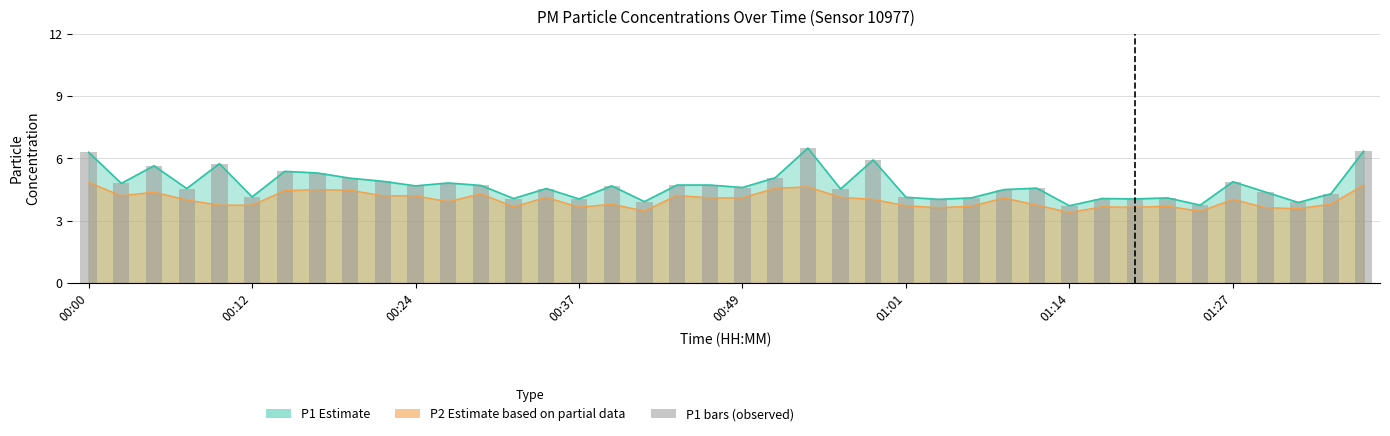

How many data points are less than 4?

4